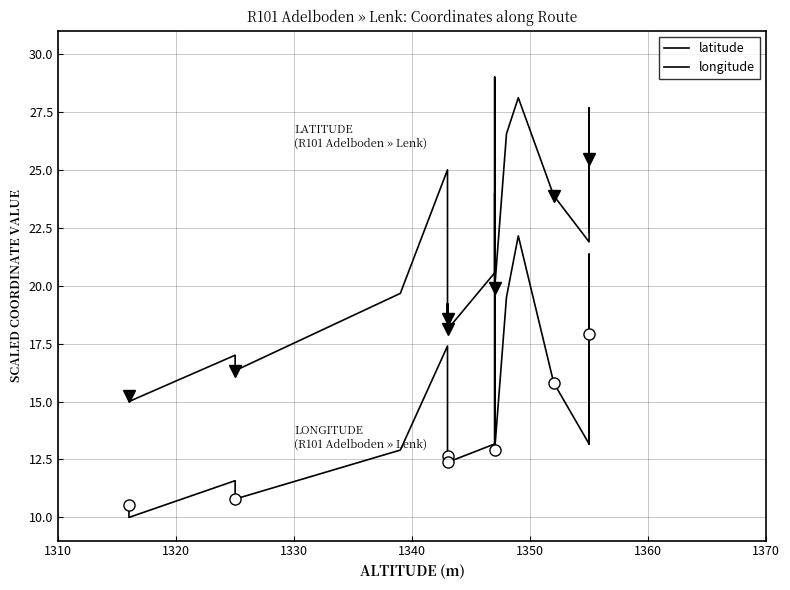

True or false: longitude and latitude intersect in this chart.

False